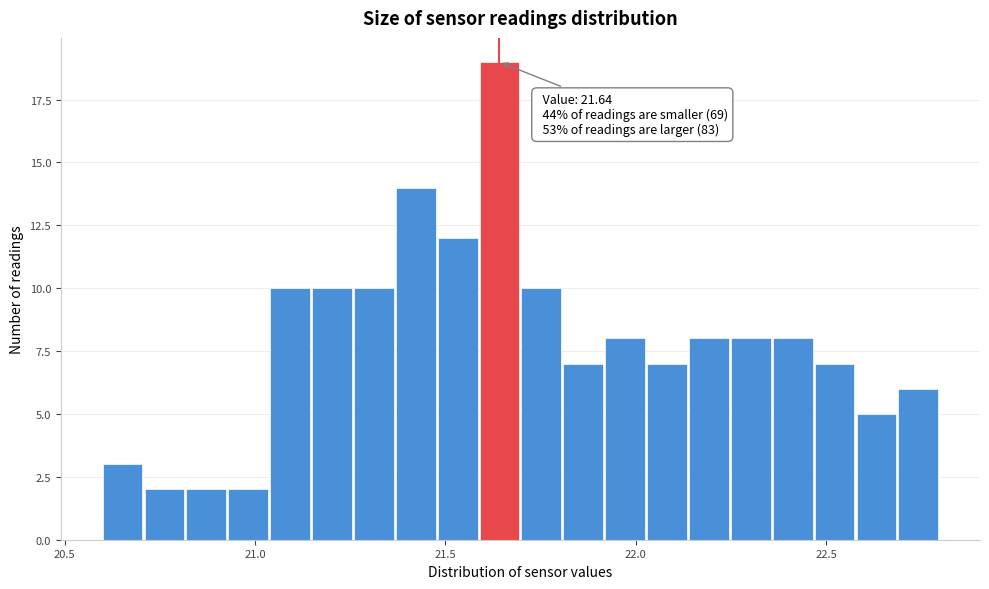

Around what value on the x-axis is the tallest bar? Give the approximate position of its centre, as read against the axis.

21.65